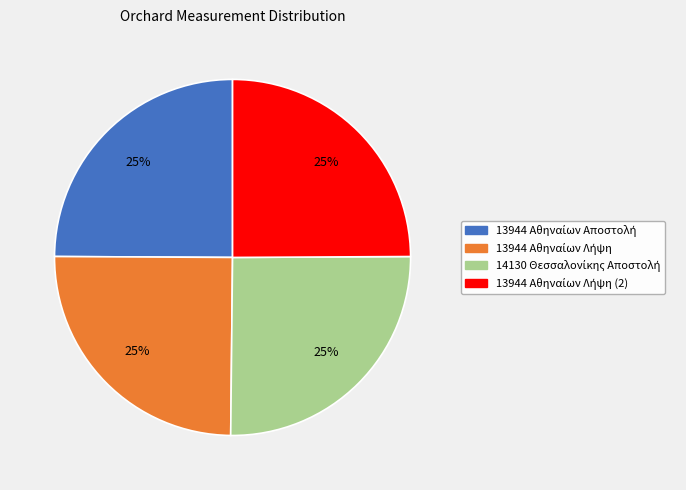

Is there a majority slice in this chart?

No